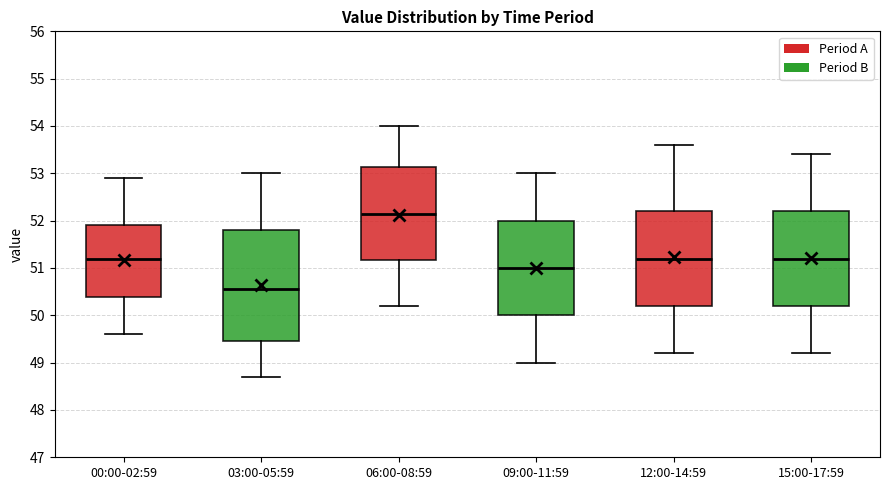

Reading left to right, read every box against the y-axis: the position of its median line, the range the box covers, and the ends of its whiskers. The values are not printed on the chart, so give them approximately, as read against the axis.

00:00-02:59: median 51.2, box 50.4 to 51.9, whiskers 49.6 to 52.9
03:00-05:59: median 50.6, box 49.5 to 51.8, whiskers 48.7 to 53.0
06:00-08:59: median 52.2, box 51.2 to 53.1, whiskers 50.2 to 54.0
09:00-11:59: median 51.0, box 50.0 to 52.0, whiskers 49.0 to 53.0
12:00-14:59: median 51.2, box 50.2 to 52.2, whiskers 49.2 to 53.6
15:00-17:59: median 51.2, box 50.2 to 52.2, whiskers 49.2 to 53.4